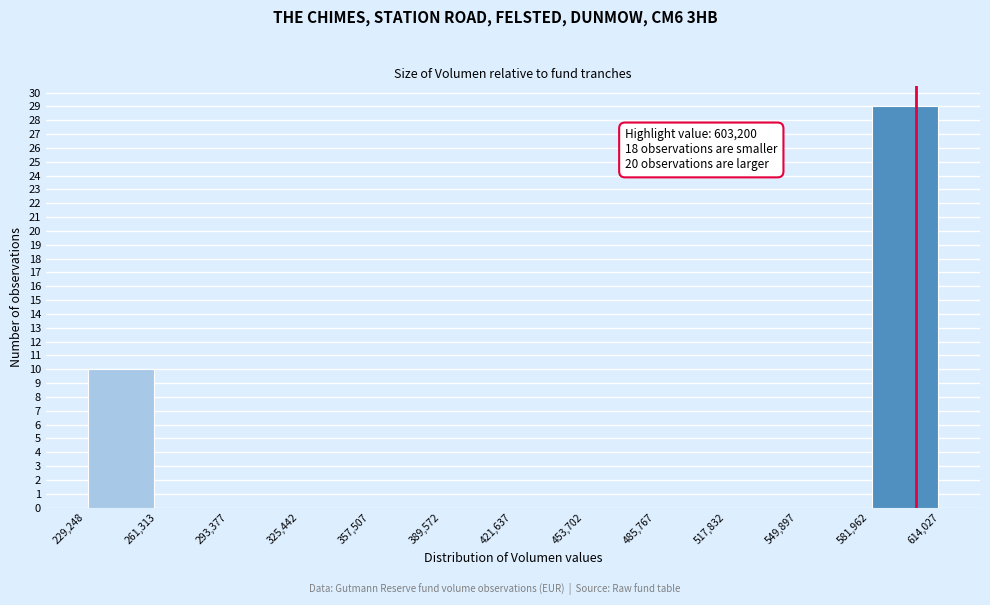

Over which range of the x-axis is the bar tallest?

581,962 to 614,027